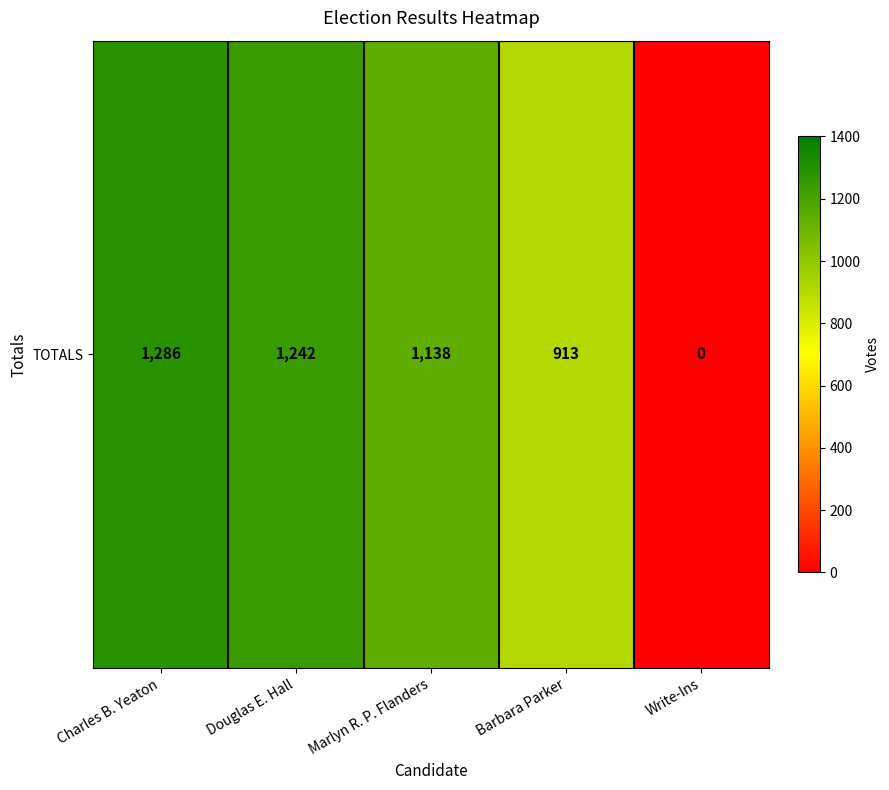

At which label is the value closest to 643?

Barbara Parker